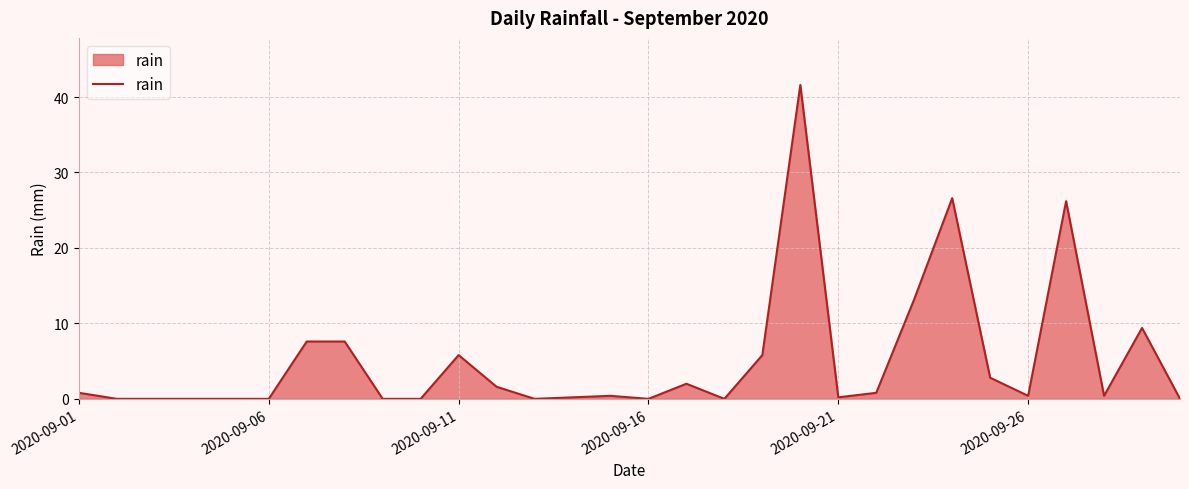

What is the average value?

5.1